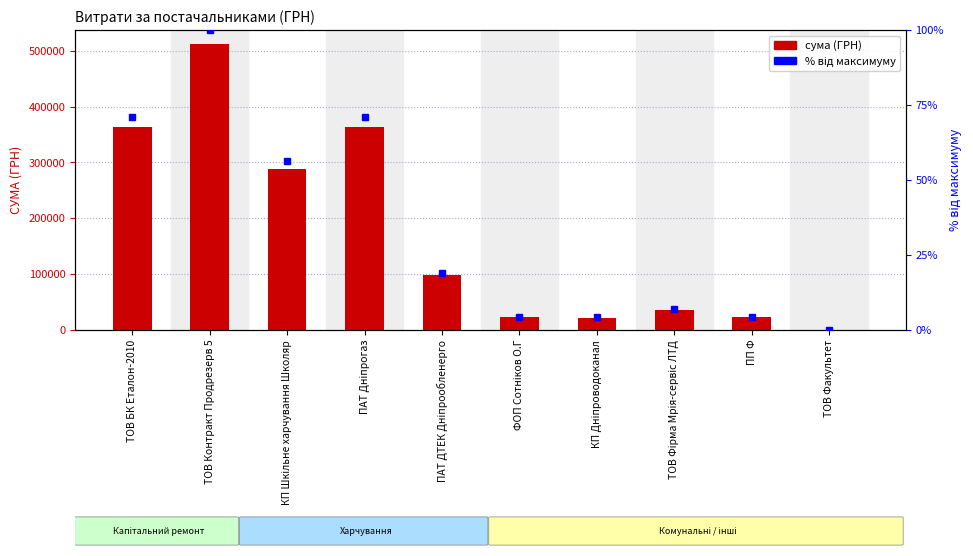

How many distinct data groups are displayed?

1